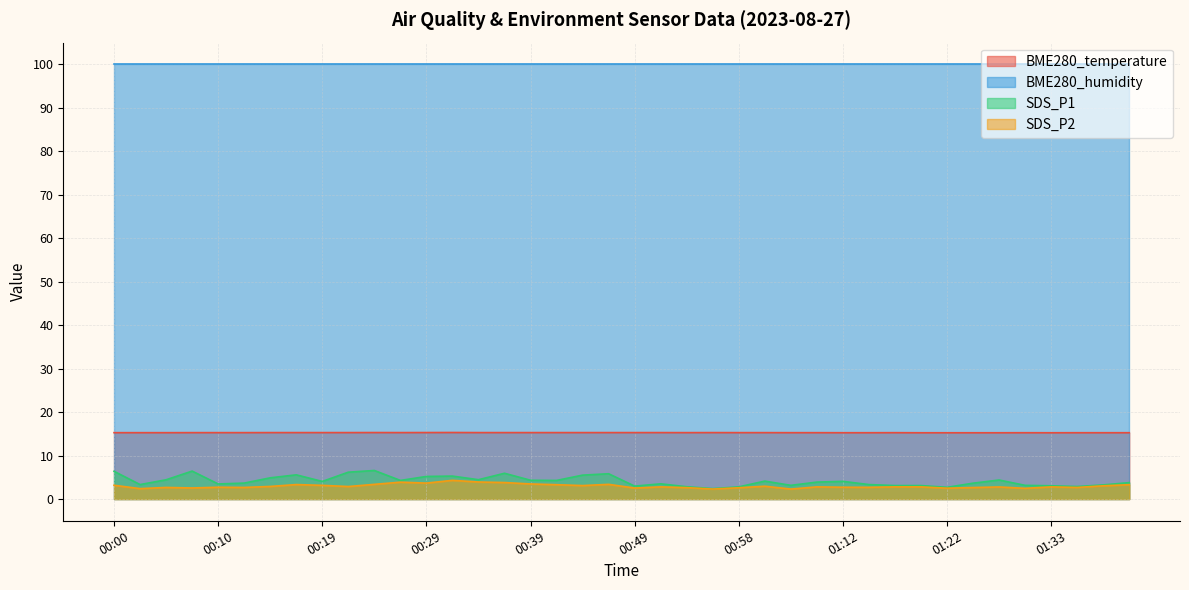

Rank the categories by BME280_temperature value from lowest to highest.

01:20, 01:22, 01:25, 01:27, 01:33, 01:12, 01:15, 01:30, 01:35, 01:37, 01:40, 00:00, 00:02, 00:05, 01:07, 01:10, 01:17, 00:07, 00:10, 00:12, 00:53, 00:58, 01:04, 00:14, 00:17, 00:19, 00:22, 00:27, 00:34, 00:36, 00:39, 00:41, 00:44, 00:46, 00:49, 00:51, 00:56, 00:24, 00:29, 00:31